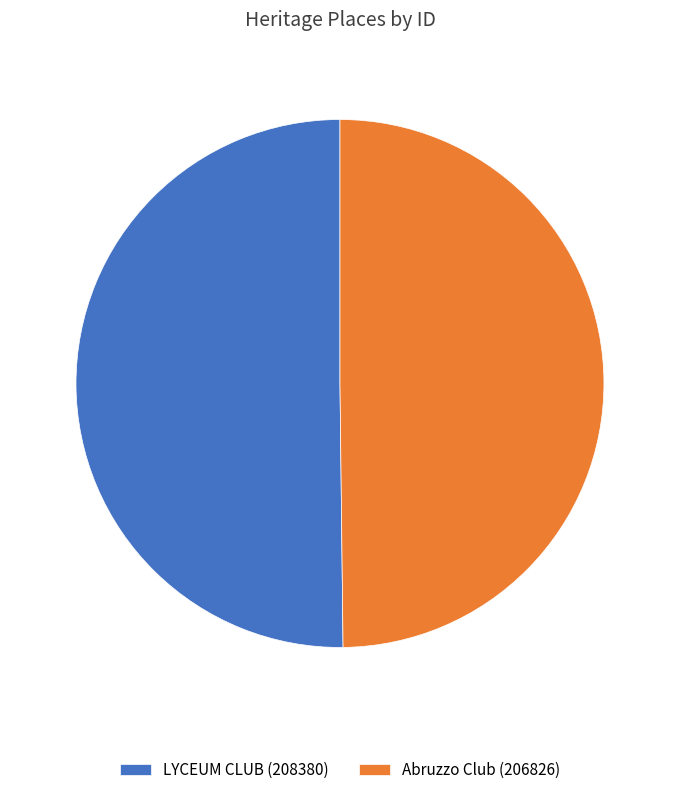

Approximately how many times larger is the value at LYCEUM CLUB (208380) compared to Abruzzo Club (206826)?

1.0